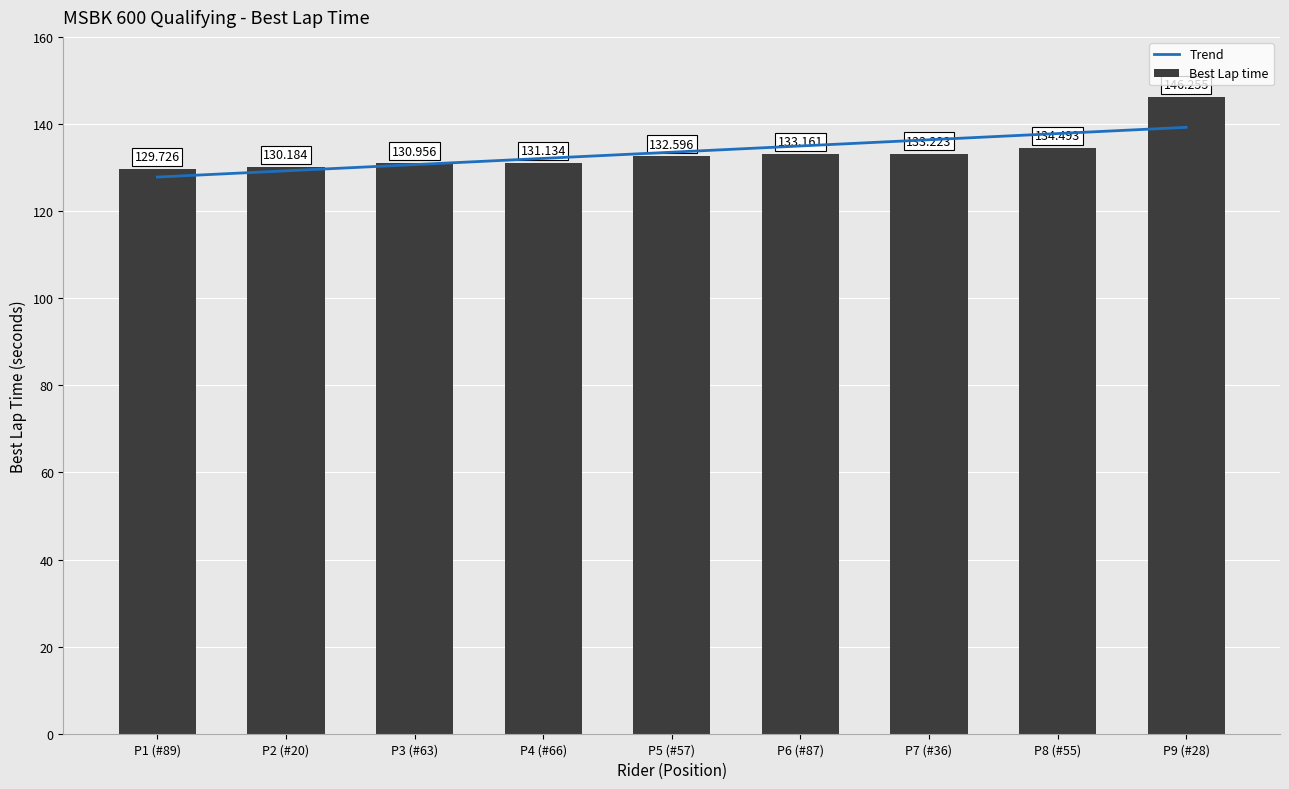

Is it true that Trend equals 135.0 at P6 (#87)?

True